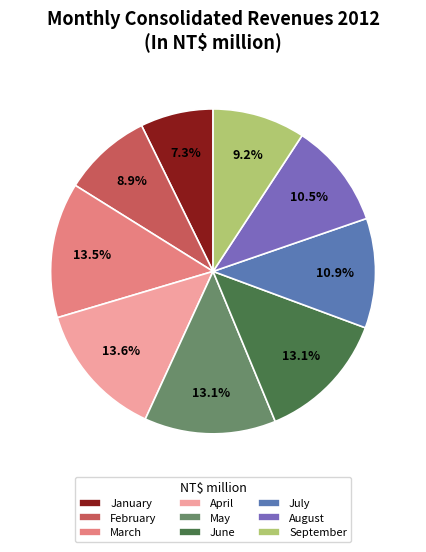

To the nearest percent, what is the combined percentage of January and May?

20%